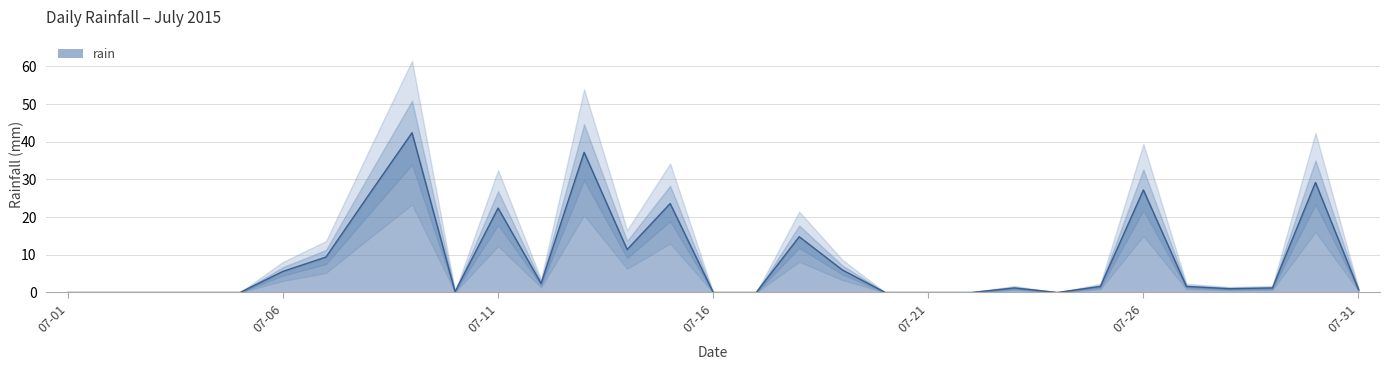

What is the greatest value displayed?

42.4